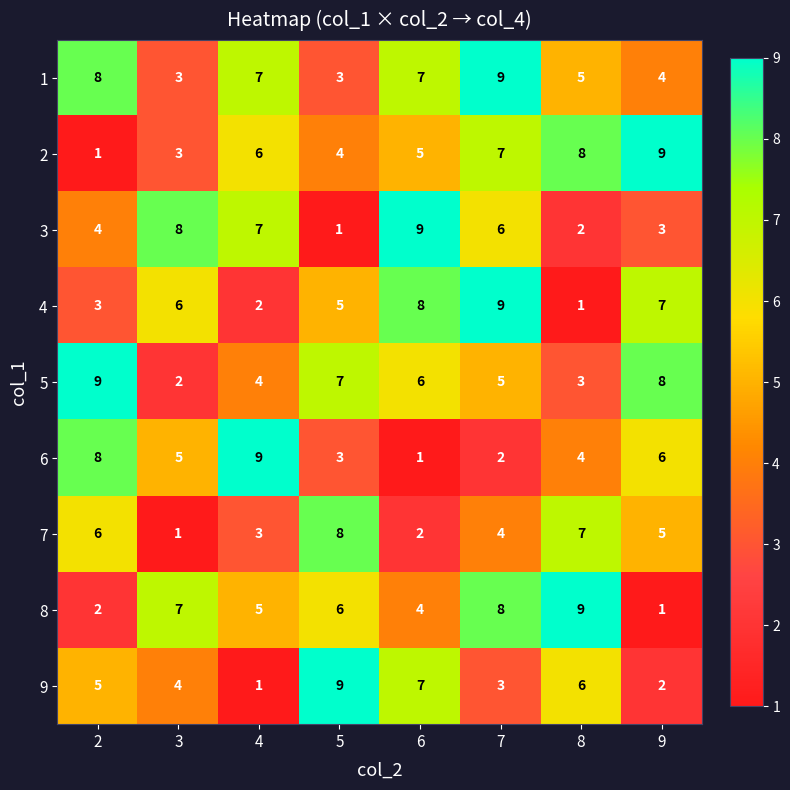

The value of 1 at 7 is 9. True or false?

True